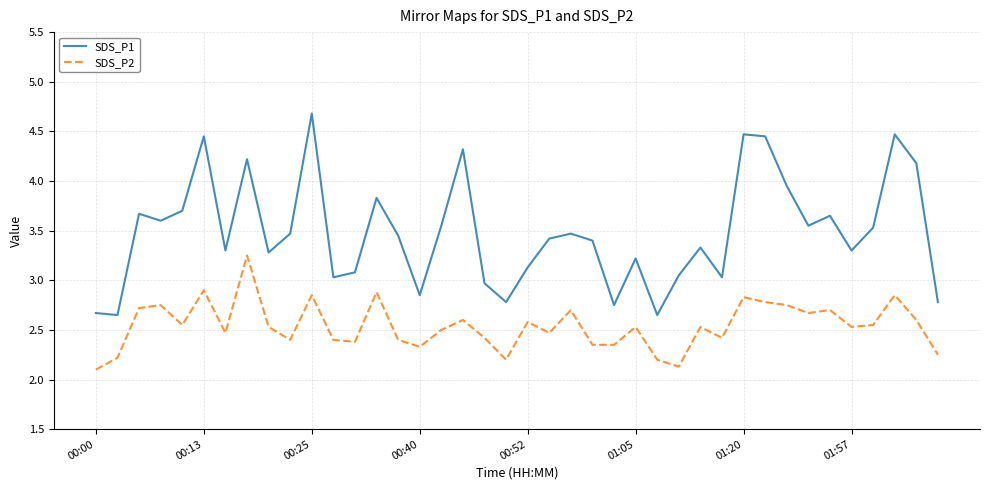

True or false: SDS_P2 has more than 1 interior local peaks.

True